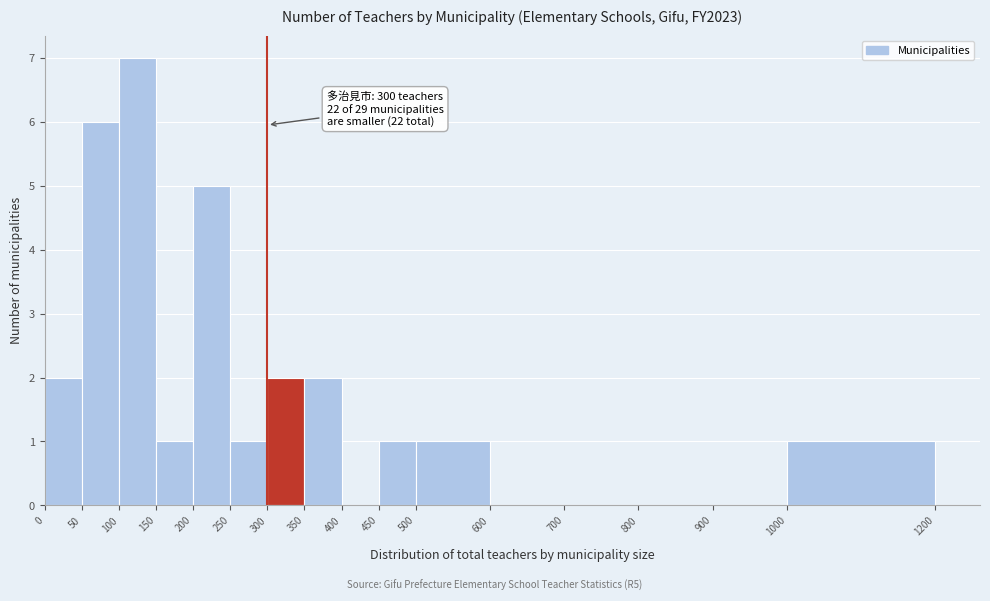

Over which range of the x-axis is the bar tallest?

100 to 150